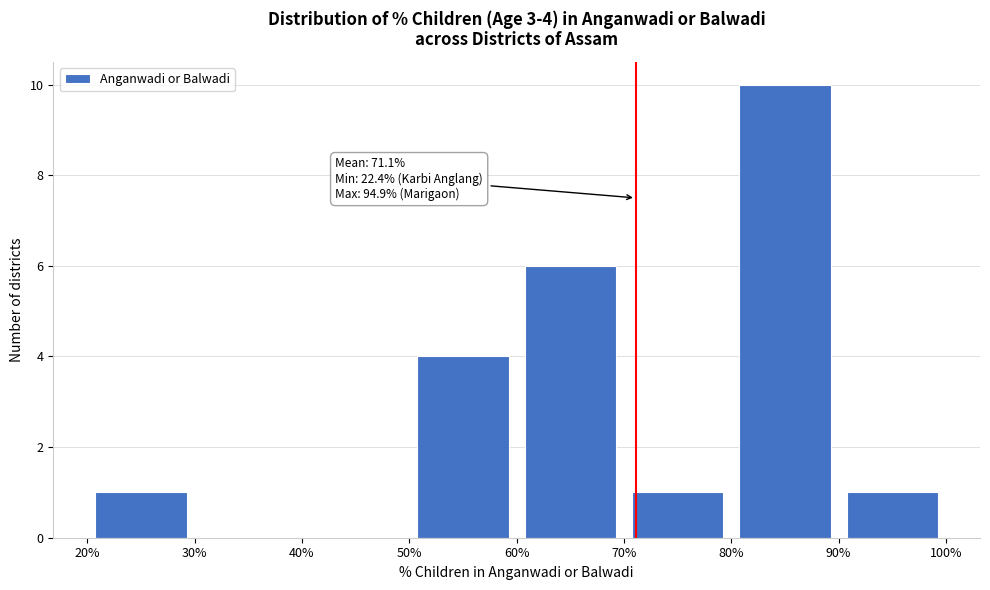

Over which range of the x-axis is the bar tallest?

80% to 90%